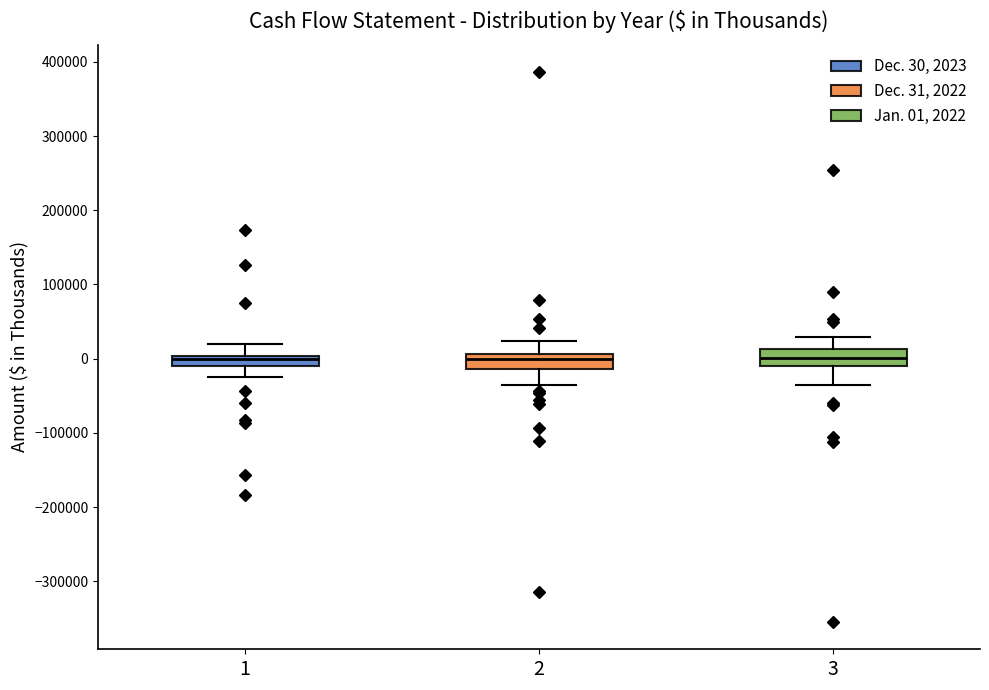

Where does the lower whisker of the box at x = 2 end on the y-axis? The values are not printed on the chart, so give them approximately, as read against the axis.

-40000